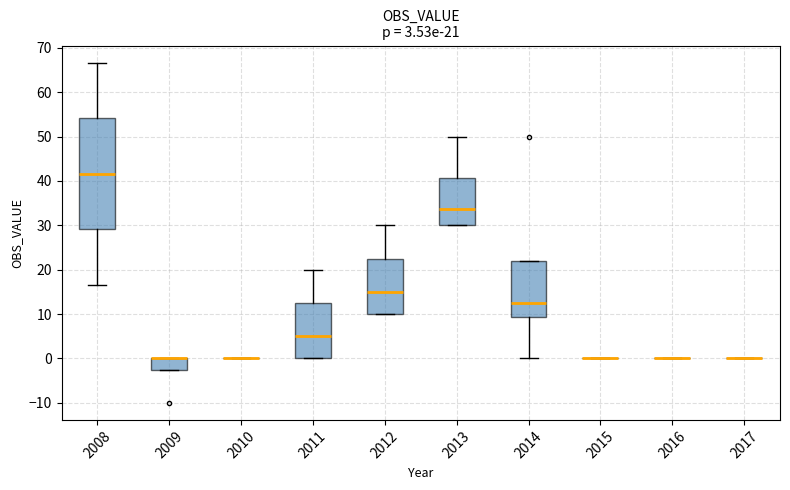

Comparing the boxes themselves (not the whiskers), which one is the tallest?

2008